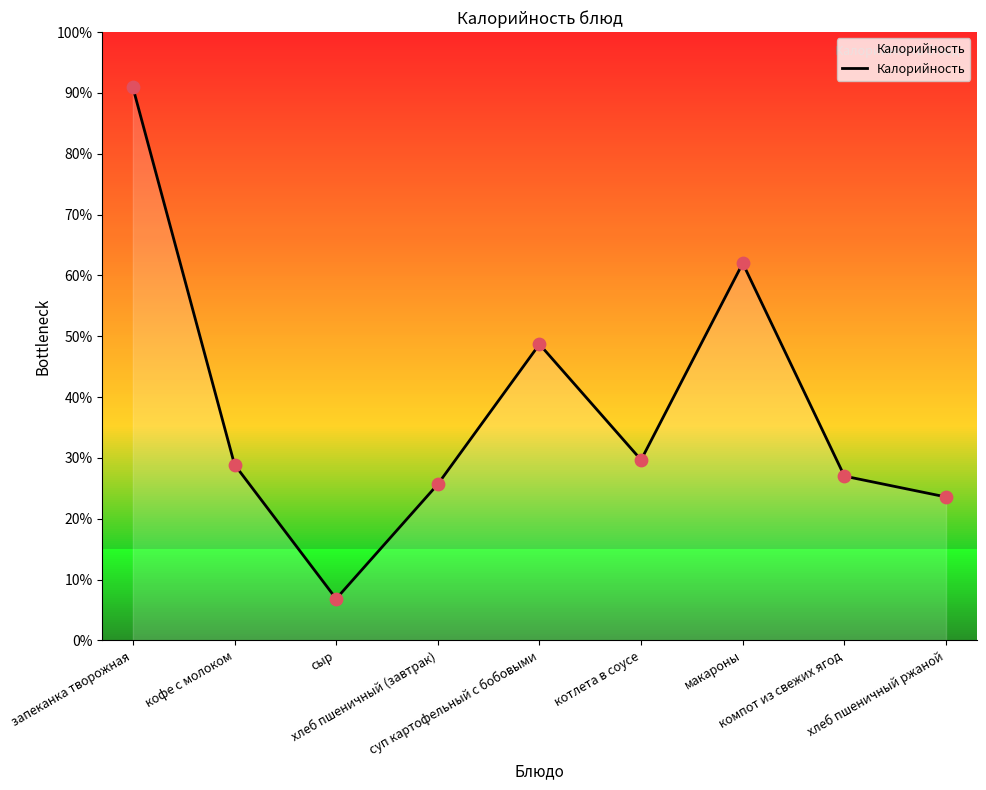

What is the change in value from запеканка творожная to компот из свежих ягод?

-336